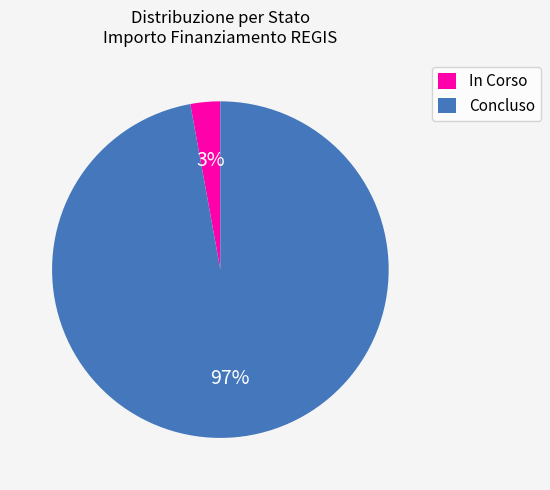

Which has a higher value, Concluso or In Corso?

Concluso